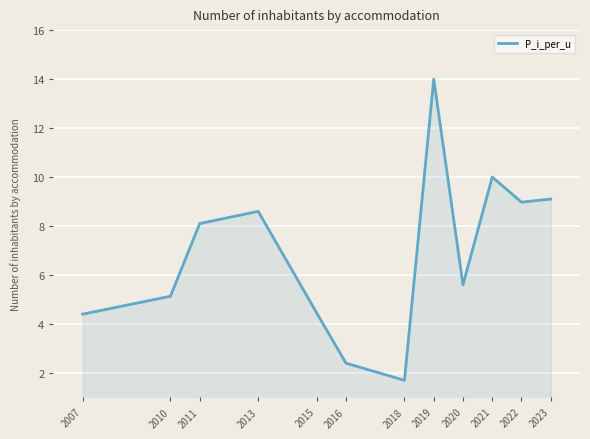

Where is the data nearest to the value 7?

2011